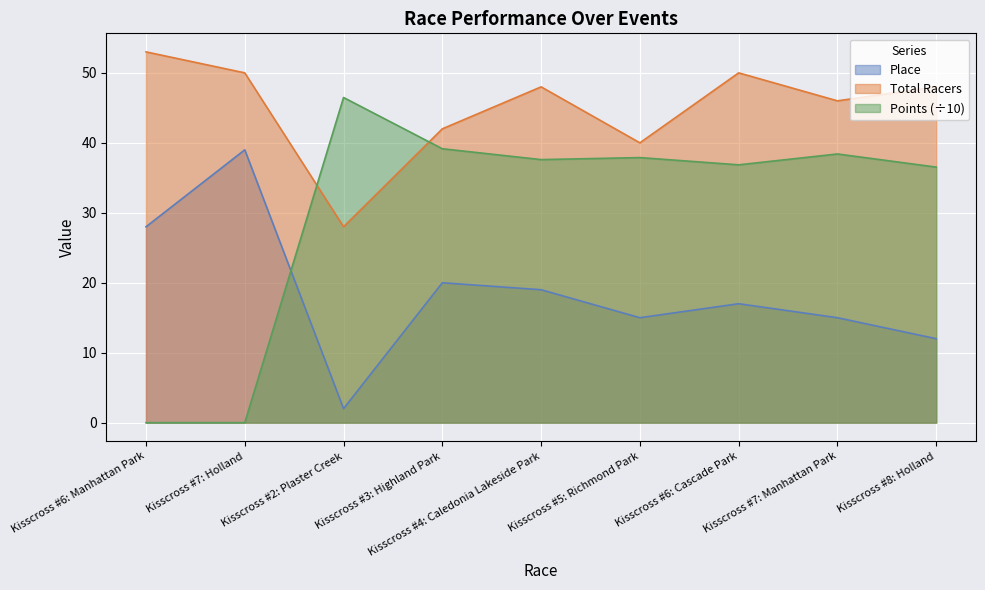

Rank the series at Kisscross #4: Caledonia Lakeside Park from highest to lowest value.

Total Racers, Points (÷10), Place